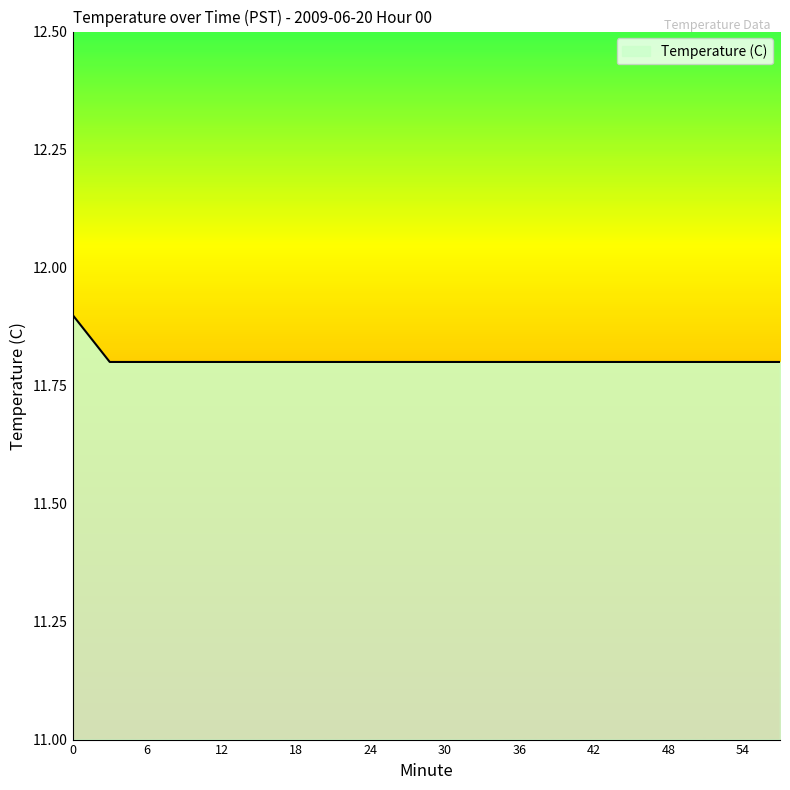

What is the smallest value displayed?

11.8